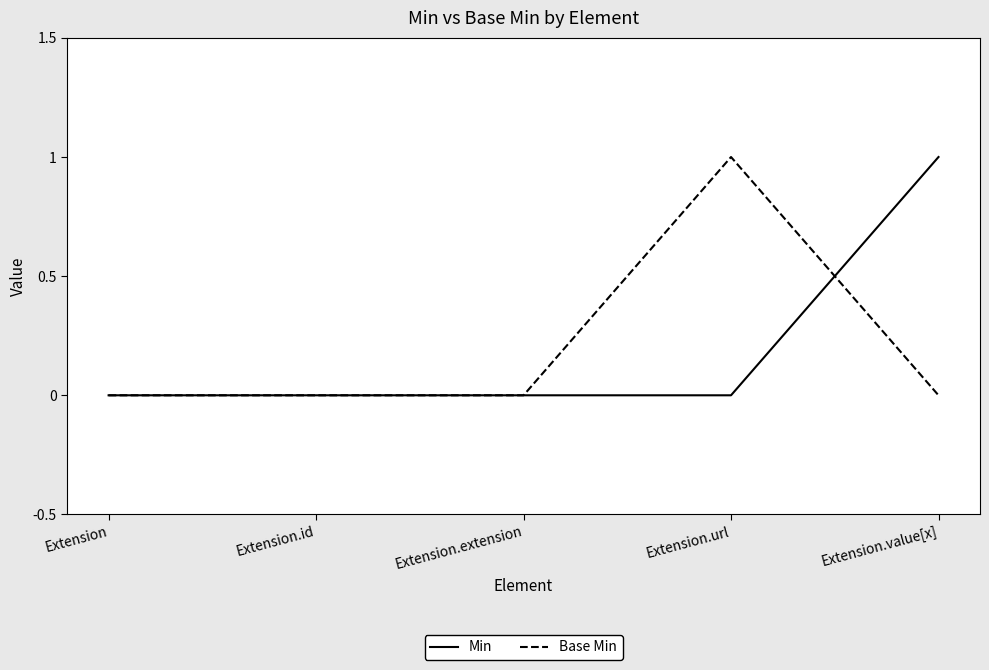

Rank the series at Extension.url from highest to lowest value.

Base Min, Min